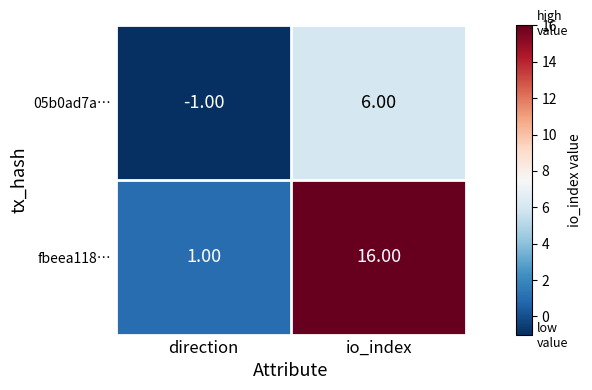

At how many categories does at least one series exceed 14?

1